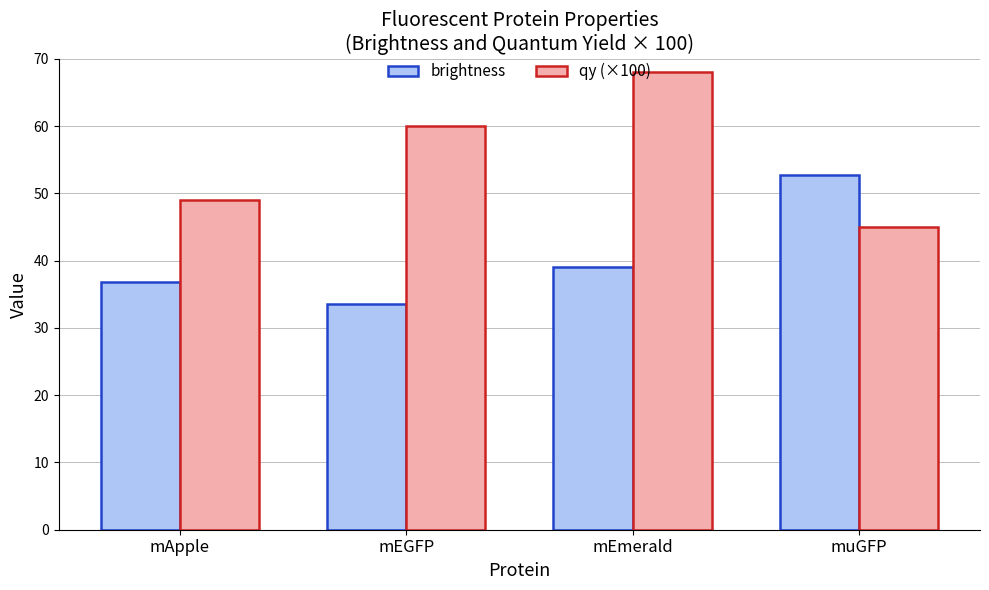

The value of brightness at mEGFP is 49.5. True or false?

False